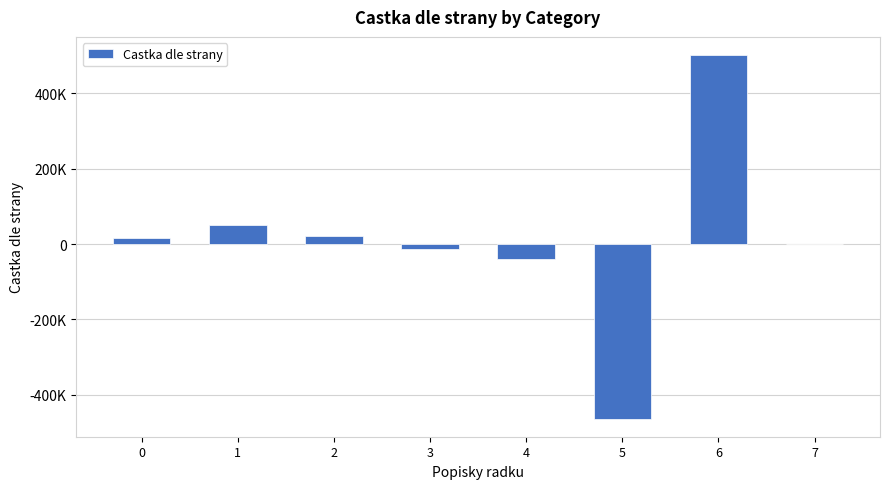

Reading right to left, list all the values displayed in this chart.

7=0.0	6=502054.2	5=-463285.3	4=-38419.5	3=-12169.2	2=21913.3	1=51472.5	0=15971.8